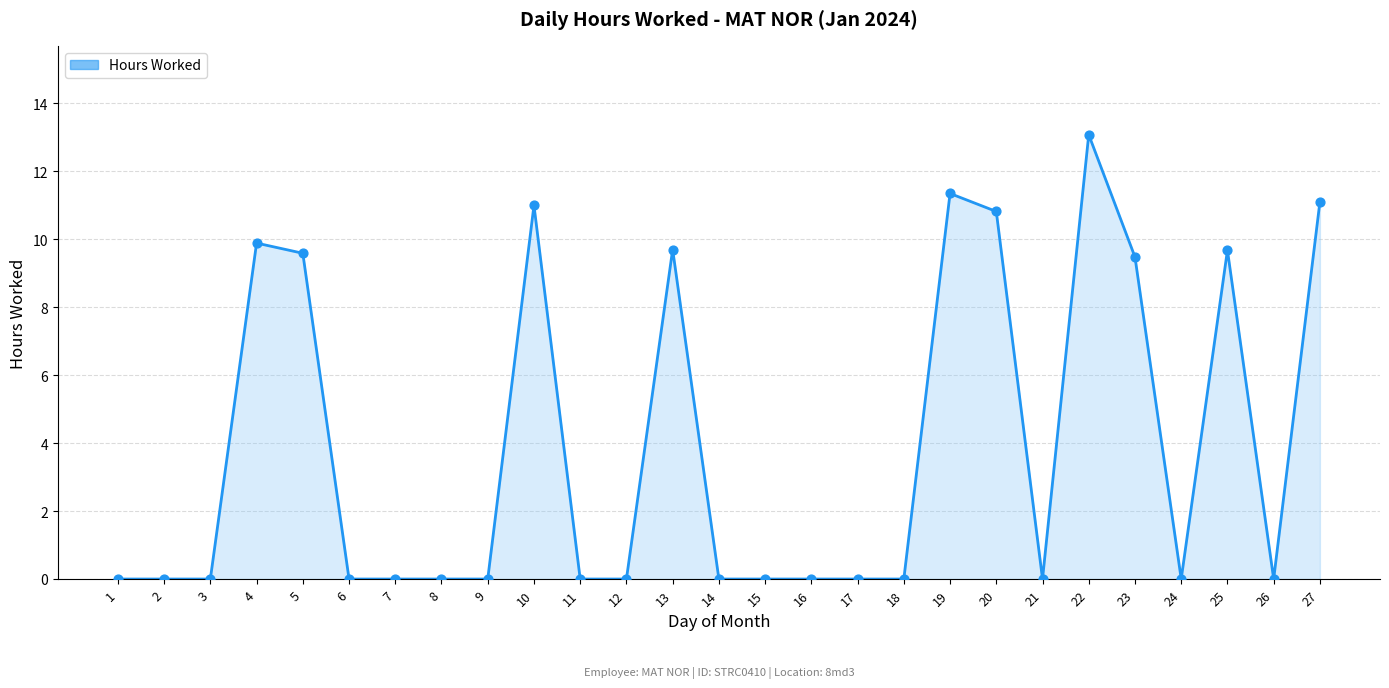

Approximately how many times larger is the value at 20 compared to 23?

1.1